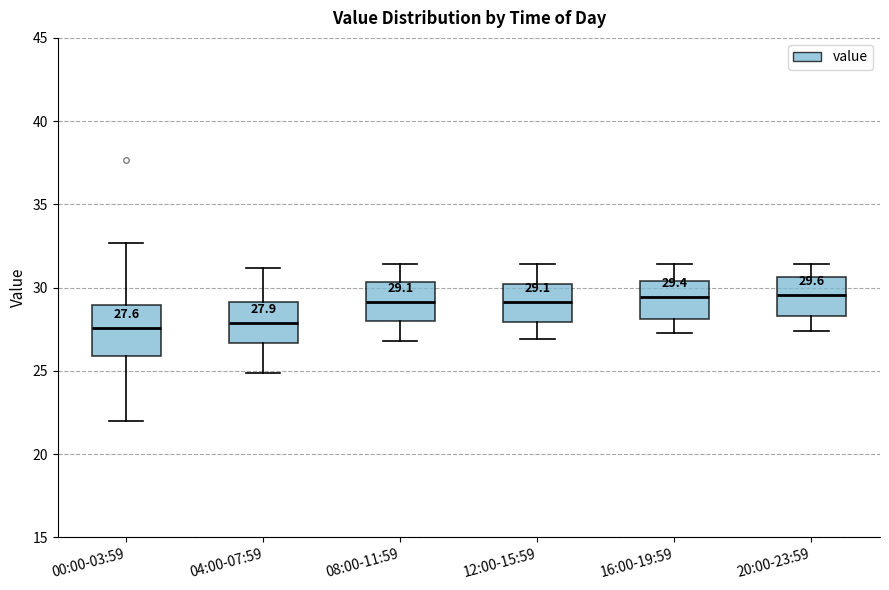

Which box is the tallest, from its lower edge to its upper edge?

00:00-03:59